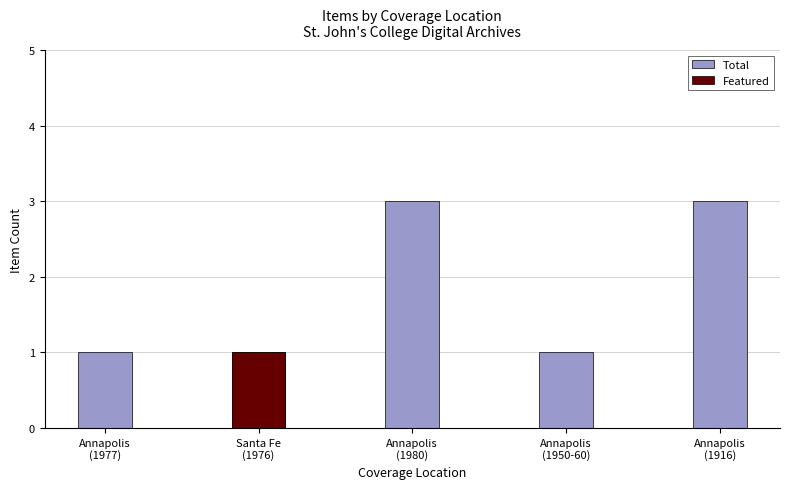

Reading left to right, list all the values displayed in this chart.

Total: 1	1	3	1	3
Featured: 0	1	0	0	0